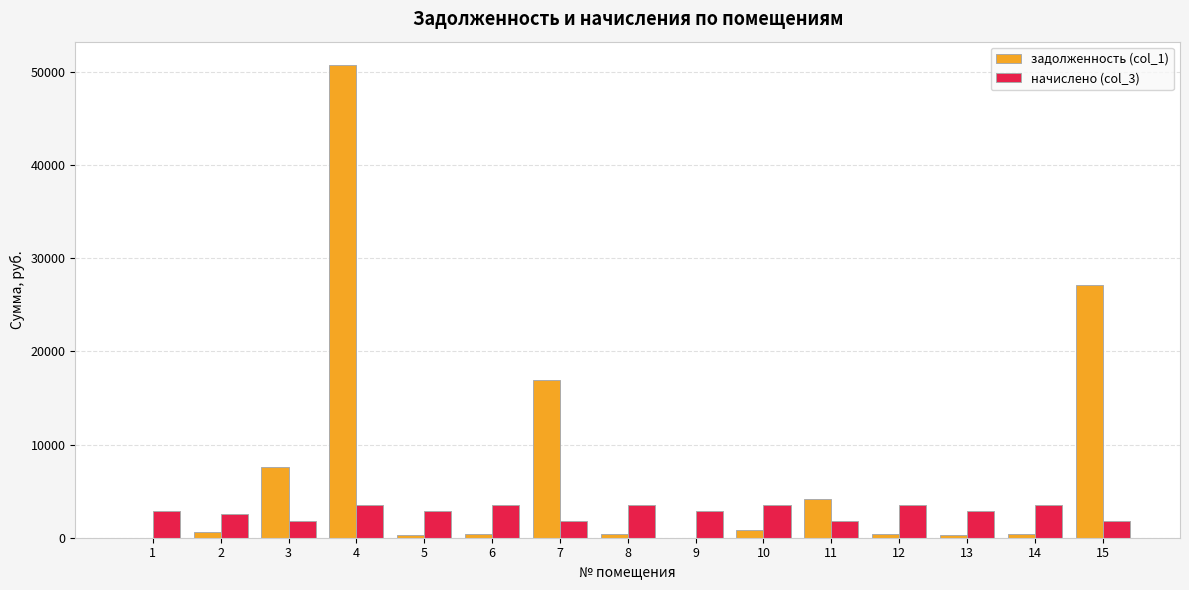

At which label does задолженность (col_1) reach its peak?

4